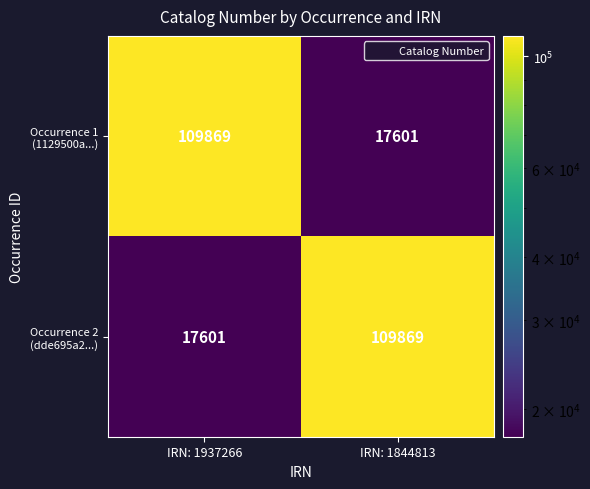

What is the smallest value displayed?

17601